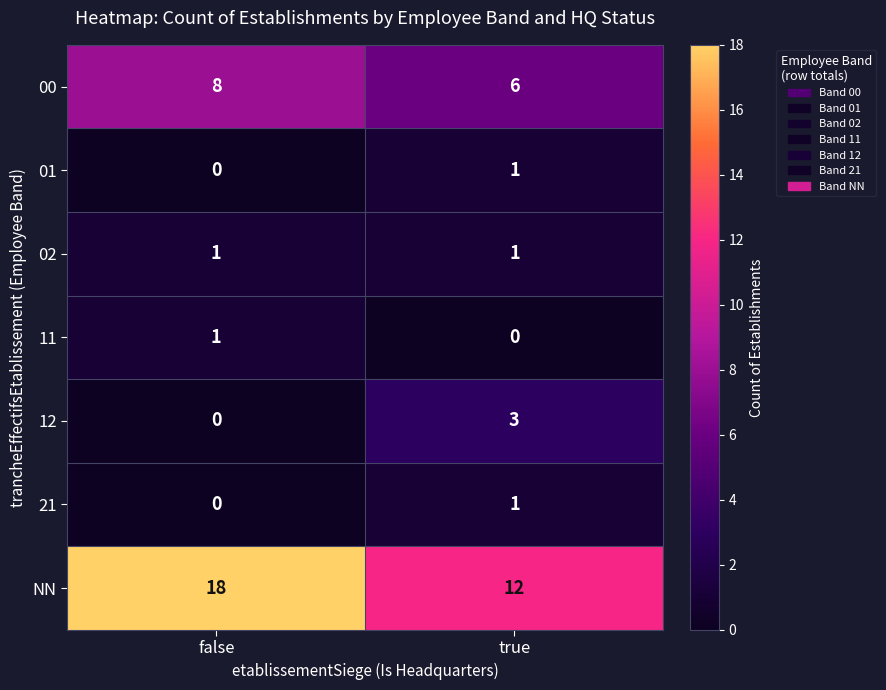

List the labels in order of NN value, largest first.

false, true